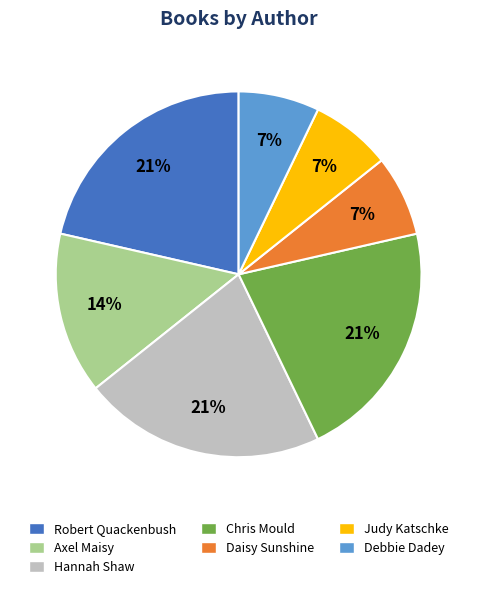

To the nearest percent, what portion does Axel Maisy represent?

14%